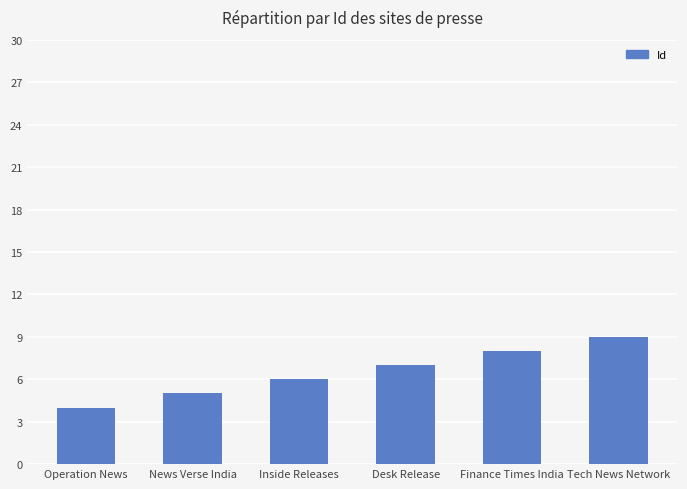

What is the minimum value shown in the chart?

4